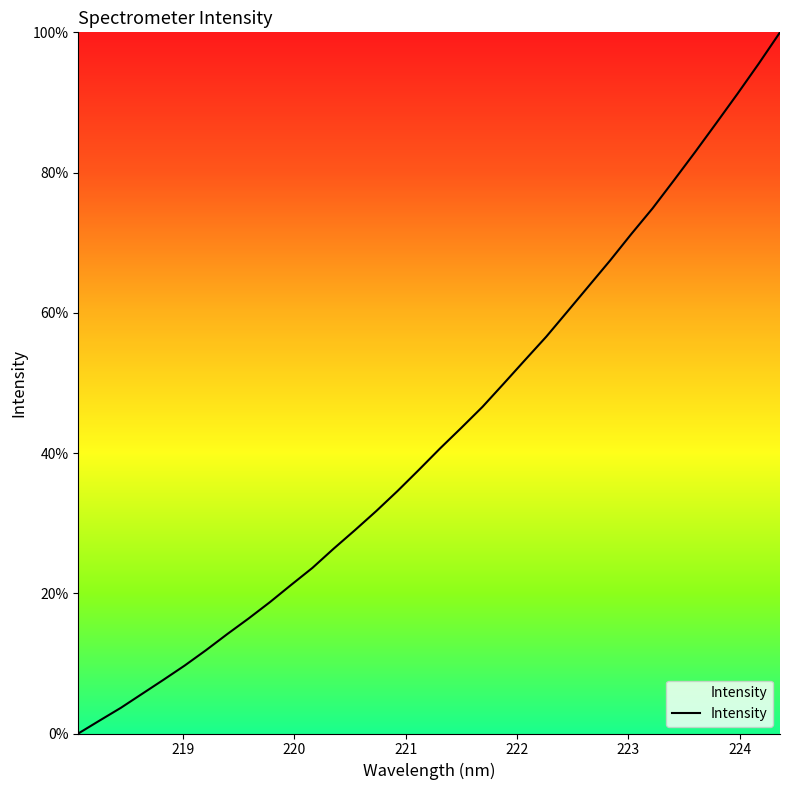

Reading right to left, what are all the values shown in this chart?

100.0	95.5	91.2	87.1	82.9	78.9	74.9	71.2	67.5	63.8	60.2	56.6	53.3	49.9	46.6	43.6	40.6	37.6	34.6	31.7	29.0	26.4	23.6	21.2	18.7	16.4	14.2	11.9	9.7	7.7	5.7	3.7	1.8	0.0